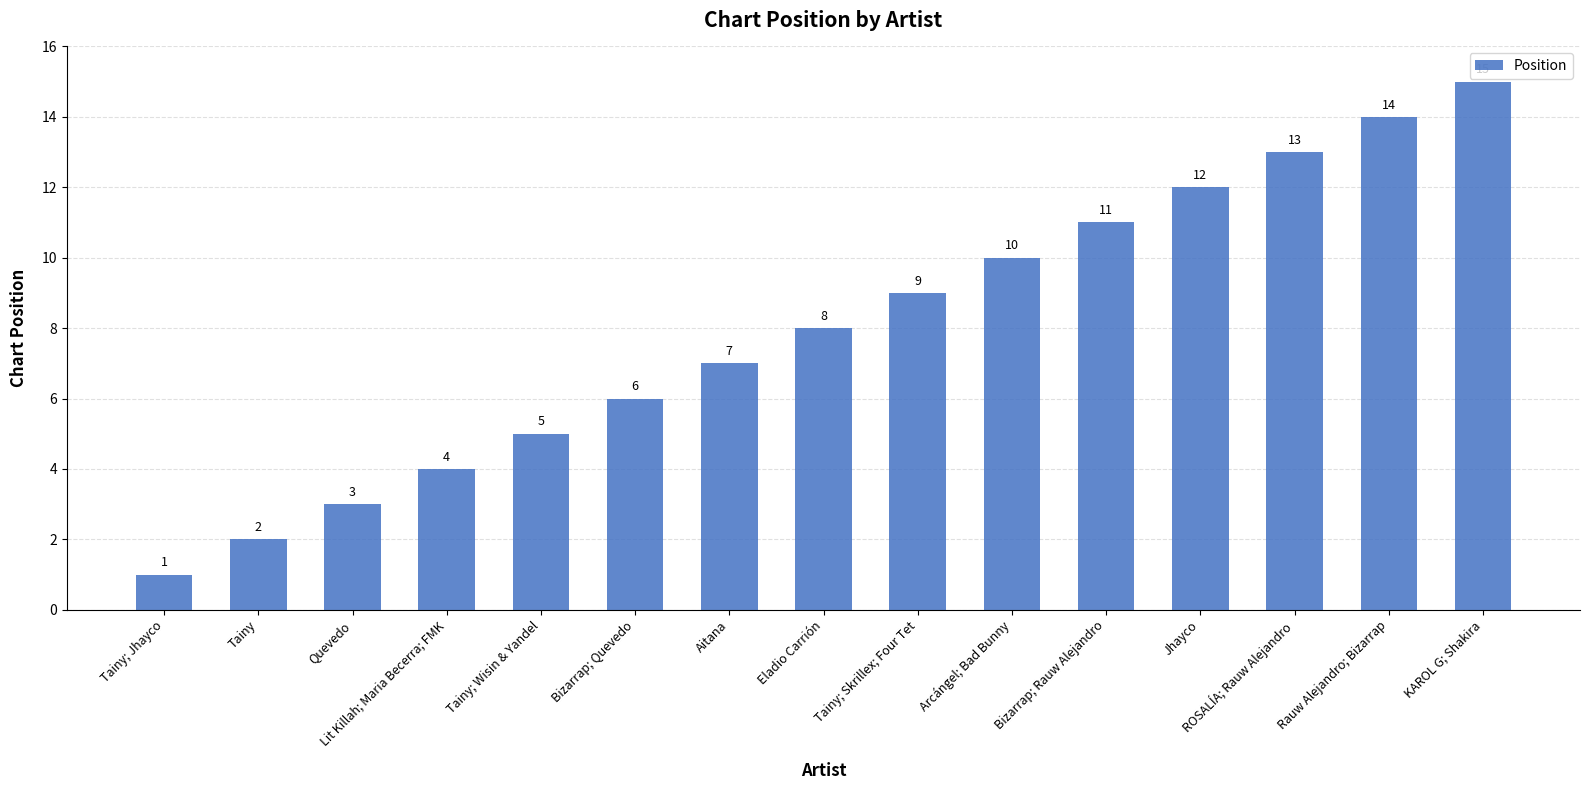

Reading left to right, what are all the values shown in this chart?

Tainy; Jhayco=1	Tainy=2	Quevedo=3	Lit Killah; Maria Becerra; FMK=4	Tainy; Wisin & Yandel=5	Bizarrap; Quevedo=6	Aitana=7	Eladio Carrión=8	Tainy; Skrillex; Four Tet=9	Arcángel; Bad Bunny=10	Bizarrap; Rauw Alejandro=11	Jhayco=12	ROSALÍA; Rauw Alejandro=13	Rauw Alejandro; Bizarrap=14	KAROL G; Shakira=15